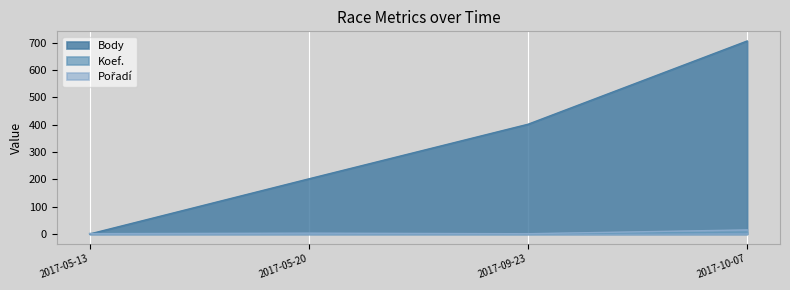

At which category is the sum across all series the highest?

2017-10-07